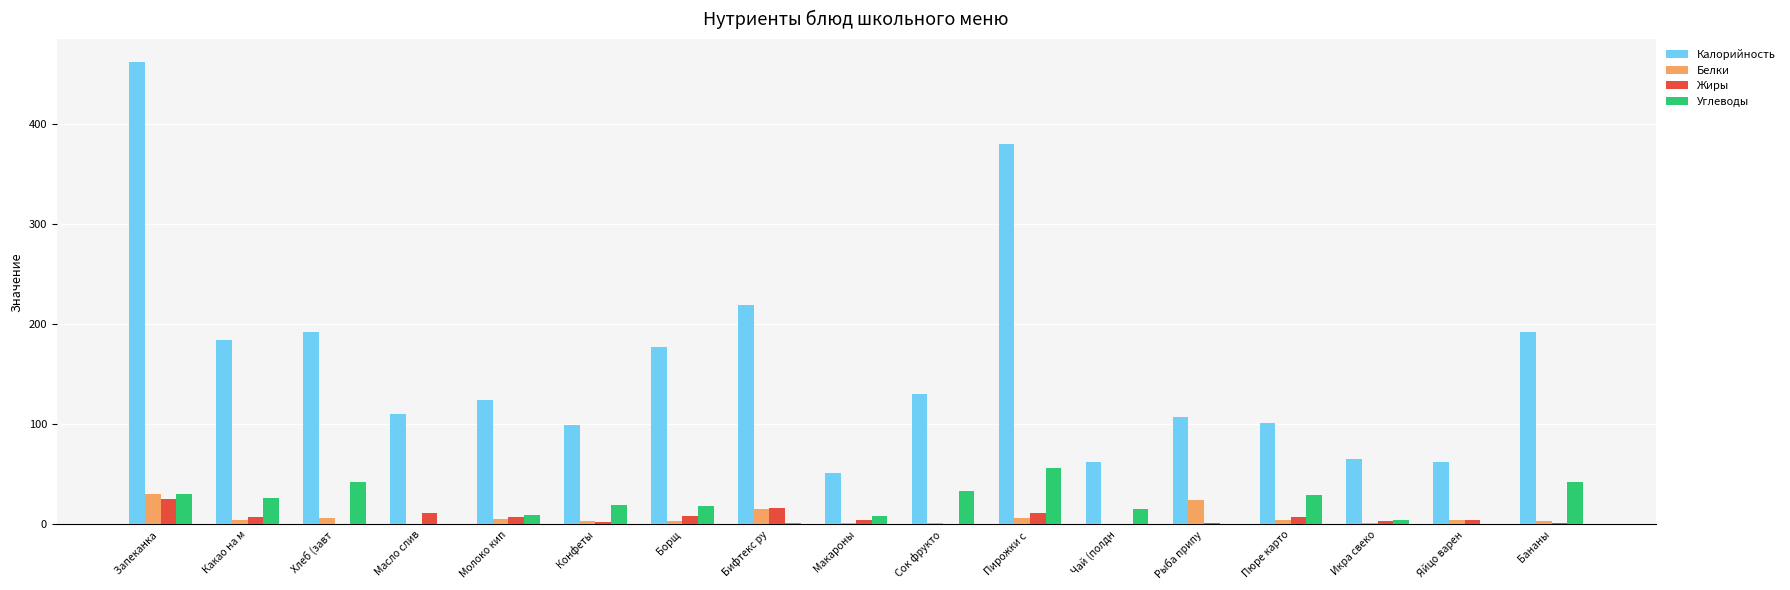

How many groups of bars are there?

17